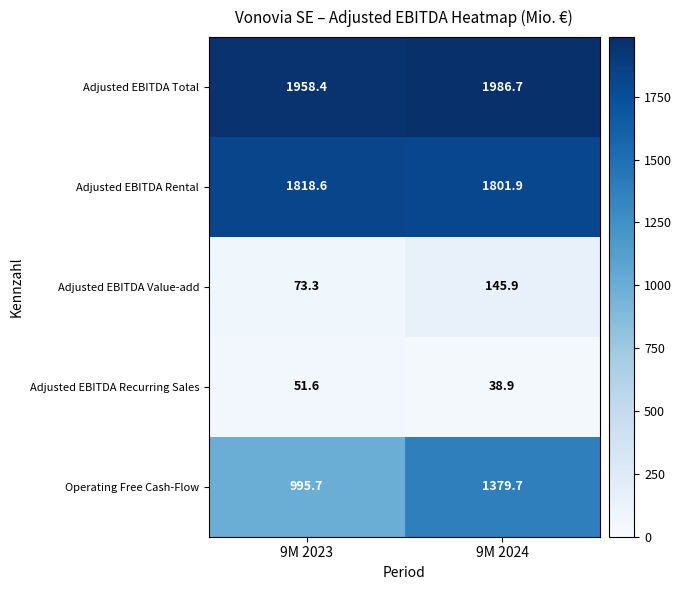

True or false: Adjusted EBITDA Value-add has a value of 108.1 at 9M 2023.

False